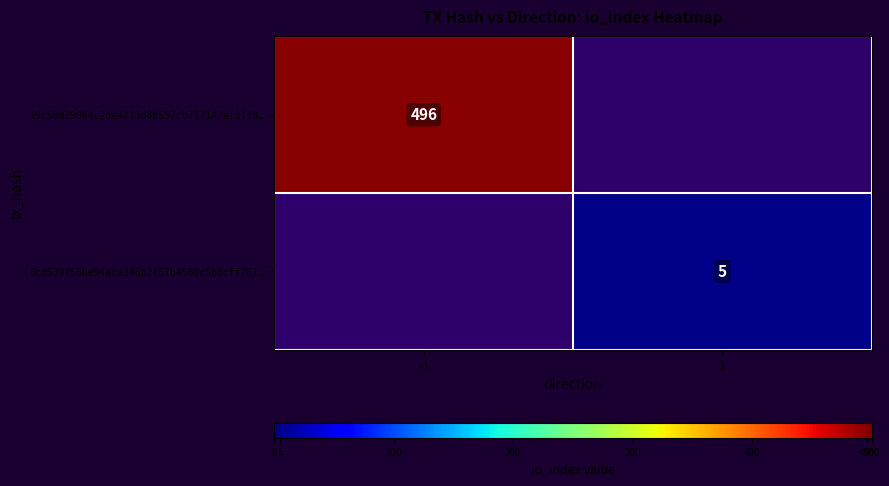

Is the value of 19c50d29864c2de4713d8b557cb717147af31f8… at -1 greater than the value of 8cd539f50be94aca346b2f57b4580c5b8cff761… at 1?

Yes